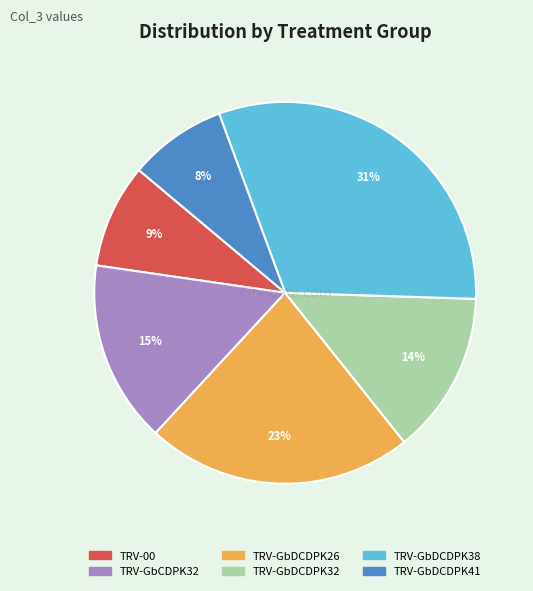

How many slices are in this pie chart?

6